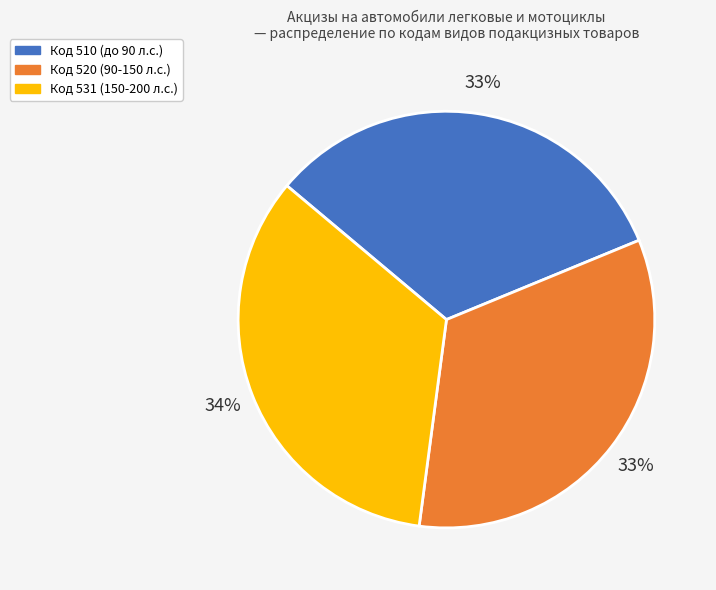

Is the sum of Код 531 (150-200 л.с.) and Код 510 (до 90 л.с.) greater than half?

Yes